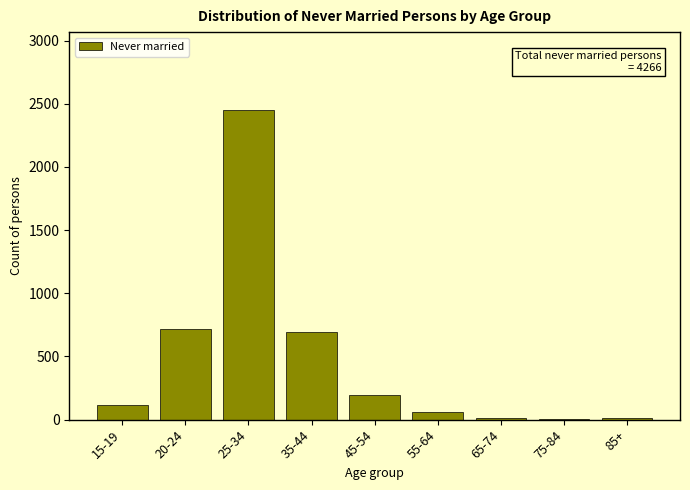

Where is the data nearest to the value 1231?

20-24